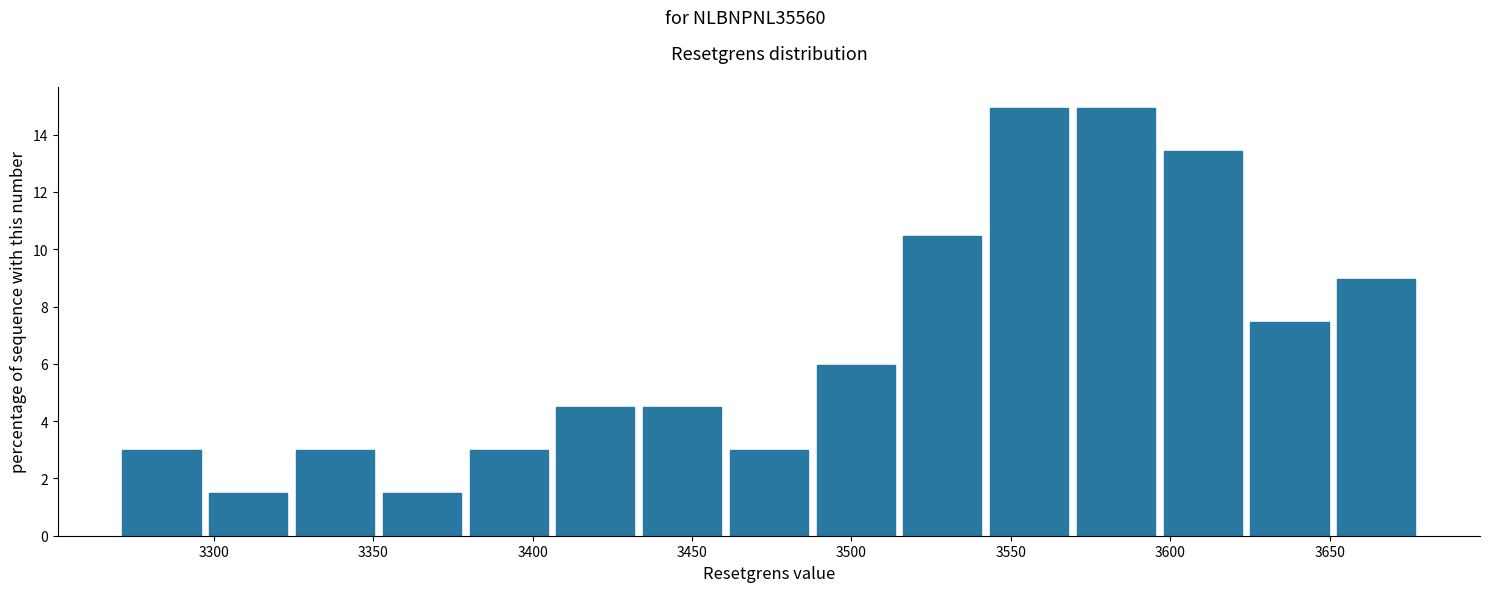

Reading left to right, list every bar in this chart as the range it spans on the x-axis followed by its height. Neither the bar edges nor the heights are printed on the chart, so give them approximately, as read against the axes.

3270 to 3295: 3.0
3295 to 3325: 1.4
3325 to 3350: 3.0
3350 to 3380: 1.4
3380 to 3405: 3.0
3405 to 3435: 4.4
3435 to 3460: 4.4
3460 to 3490: 3.0
3490 to 3515: 6.0
3515 to 3540: 10.4
3540 to 3570: 15.0
3570 to 3595: 15.0
3595 to 3625: 13.4
3625 to 3650: 7.4
3650 to 3680: 9.0